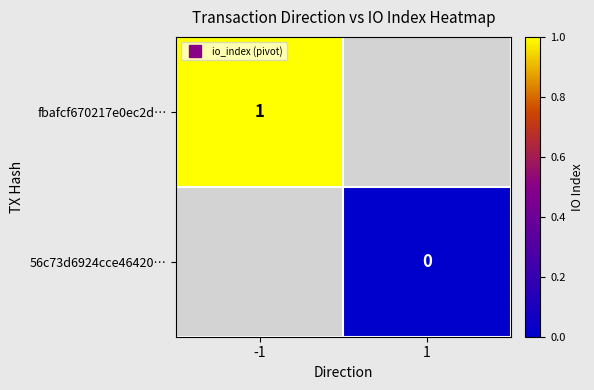

What is the approximate value of fbafcf670217e0ec2d… at -1?

1.0